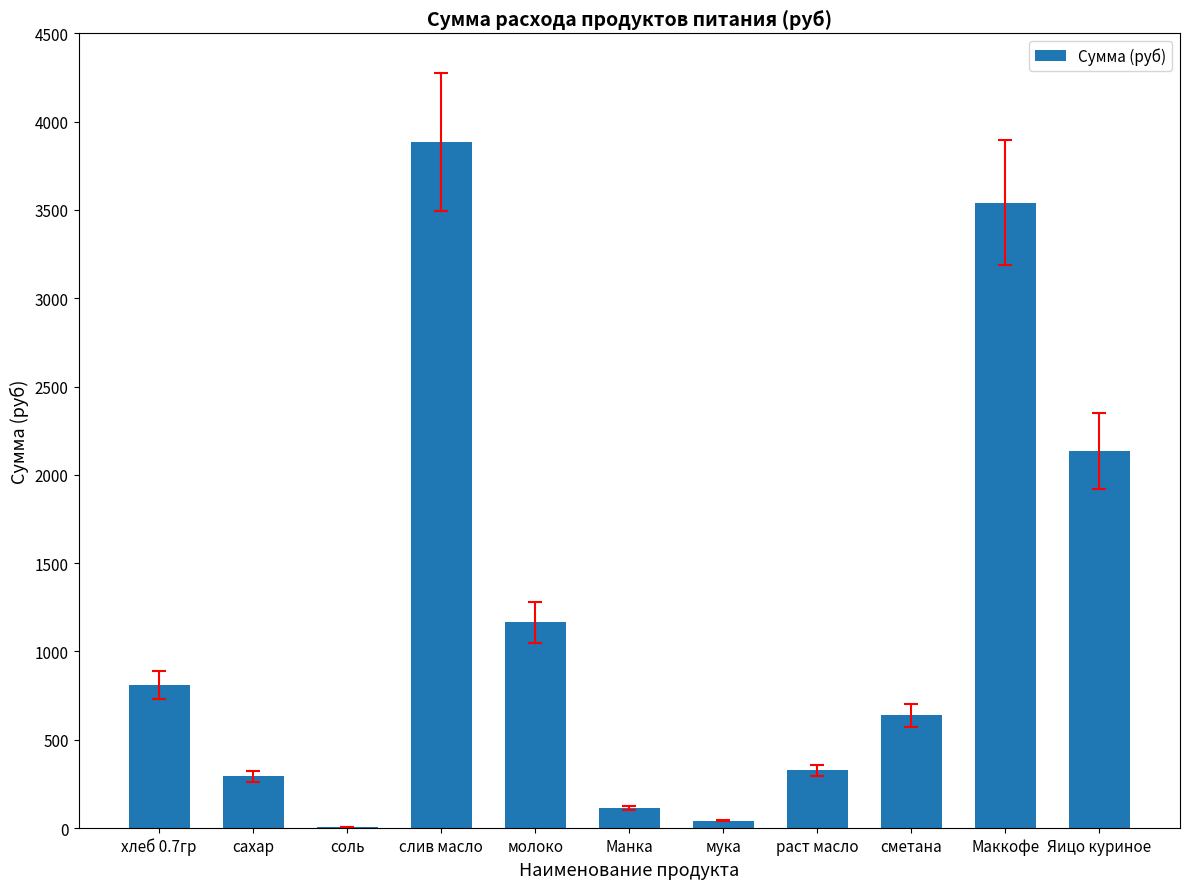

How many values exceed 637?

6